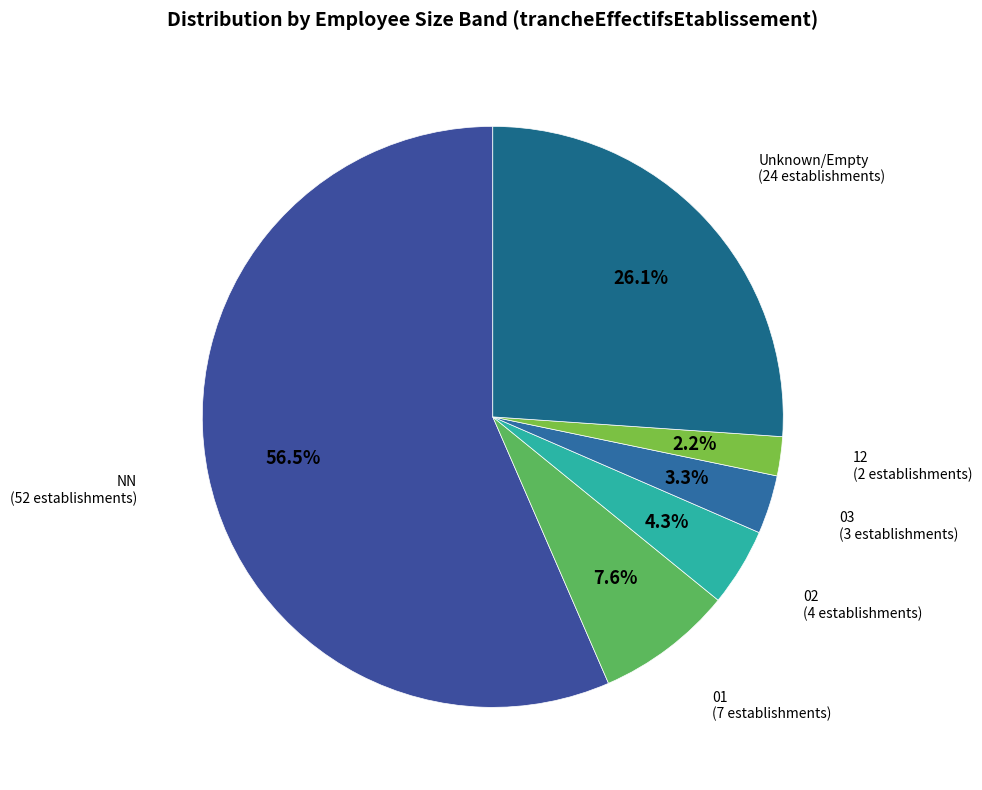

Approximately how many times larger is the value at 12 compared to 01?

0.3